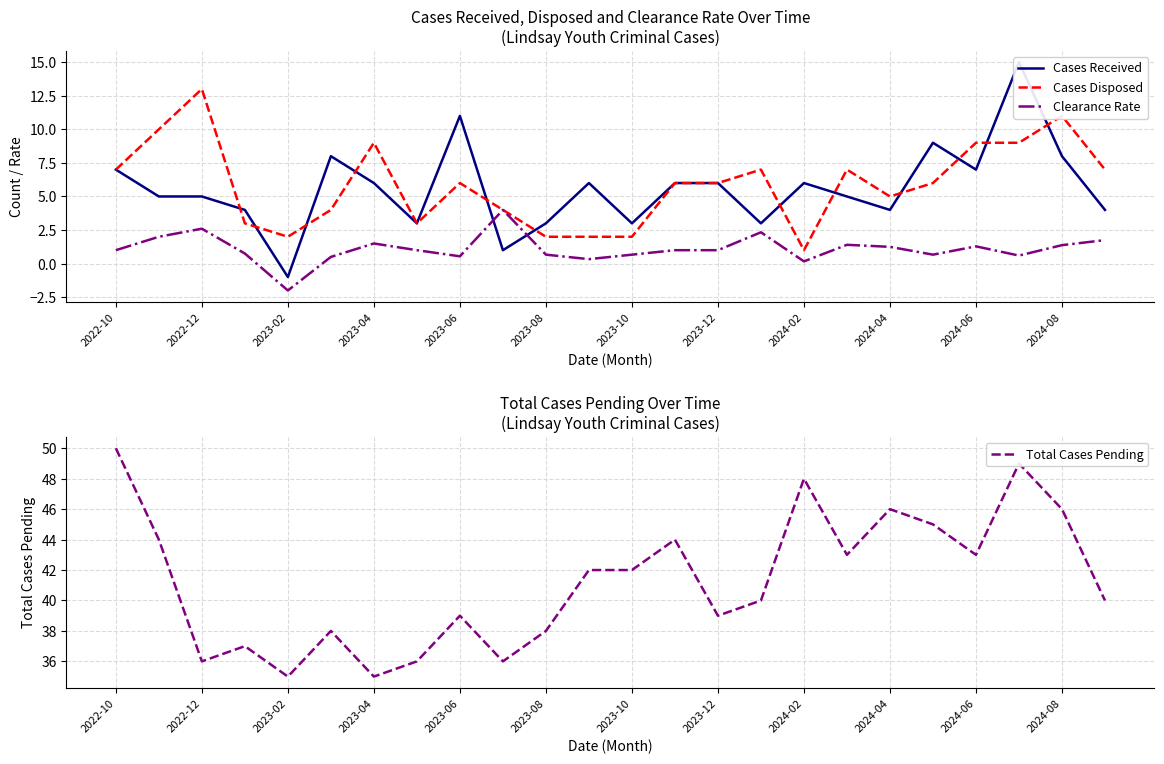

Which category has the highest value in the Cases Disposed series?

2022-12